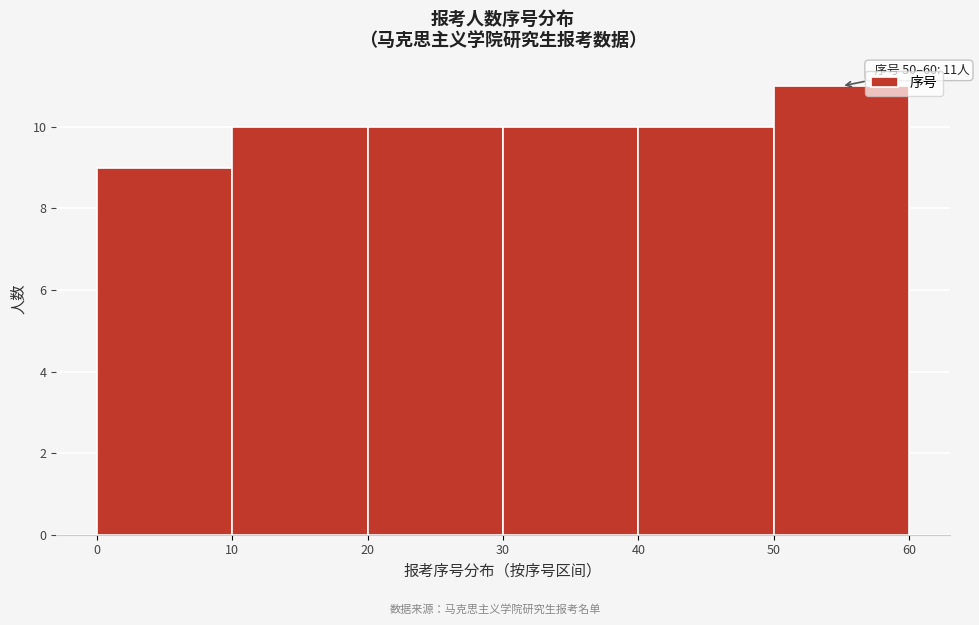

Over which range of the x-axis is the bar tallest?

50 to 60